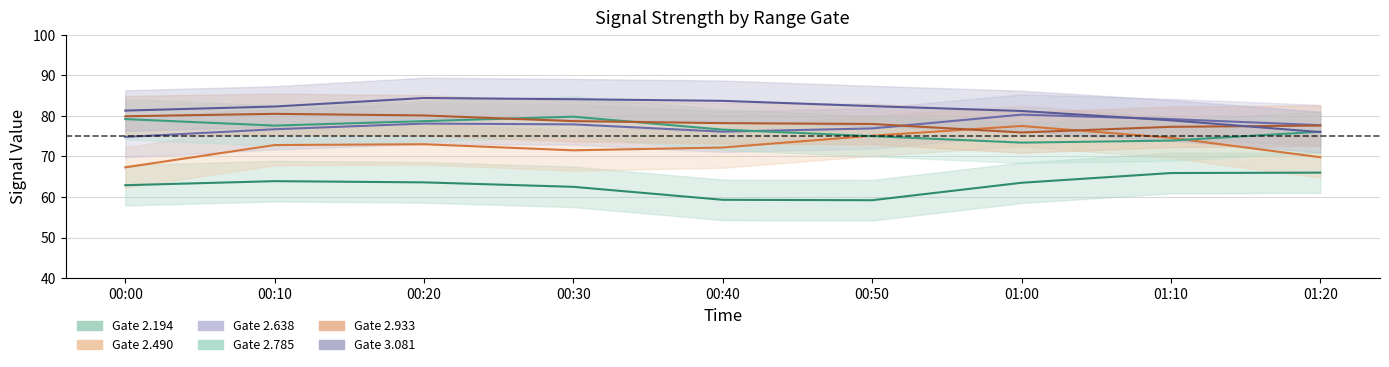

Where is the first local minimum for 2.785?

00:10